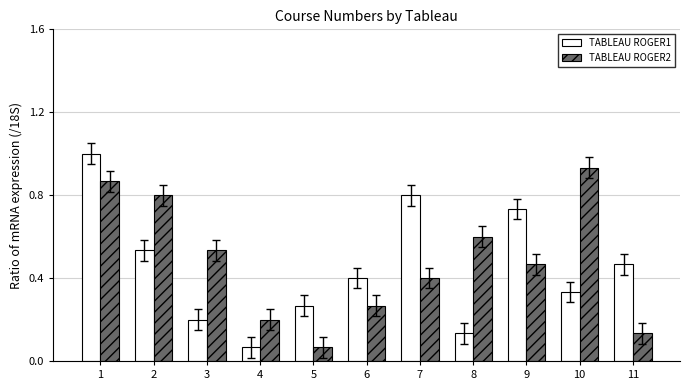

What is the total value across all series at 10?

1.3